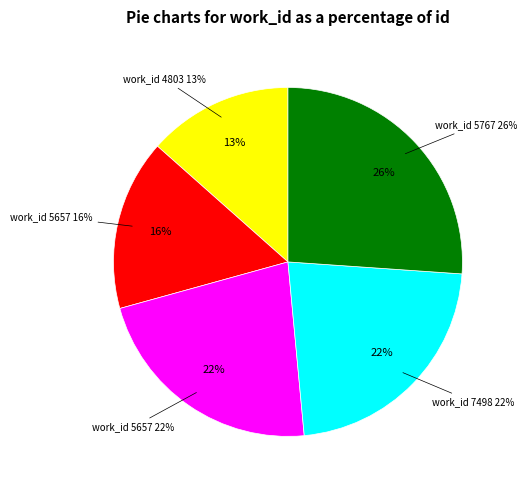

To the nearest percent, what portion does 4803 represent?

13%